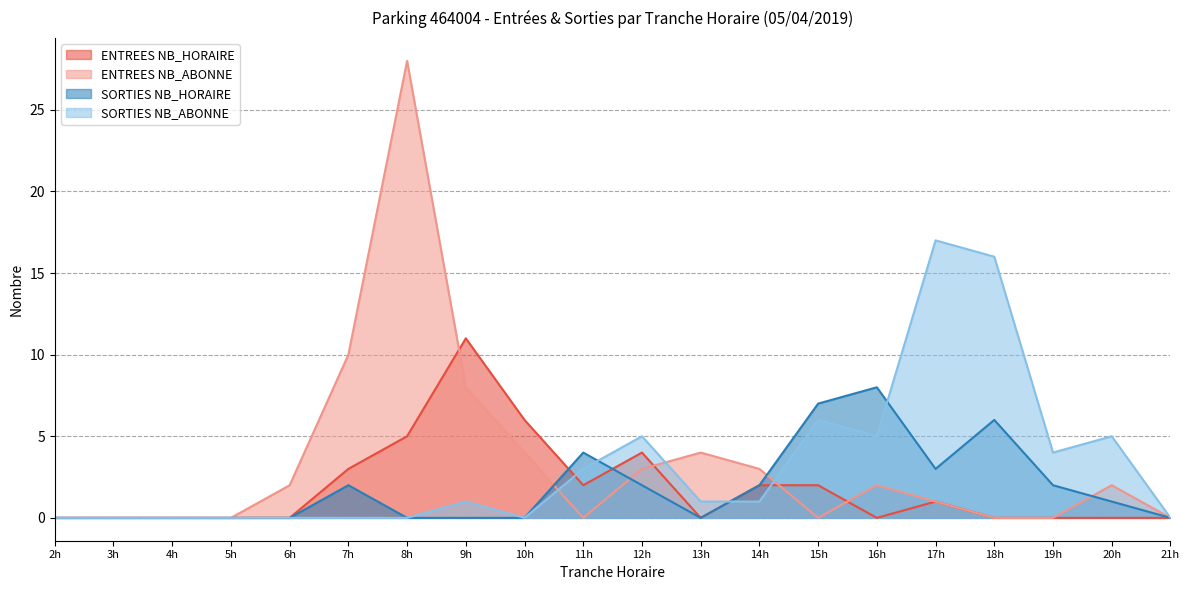

The value of ENTREES NB_ABONNE at 15h is -9. True or false?

False